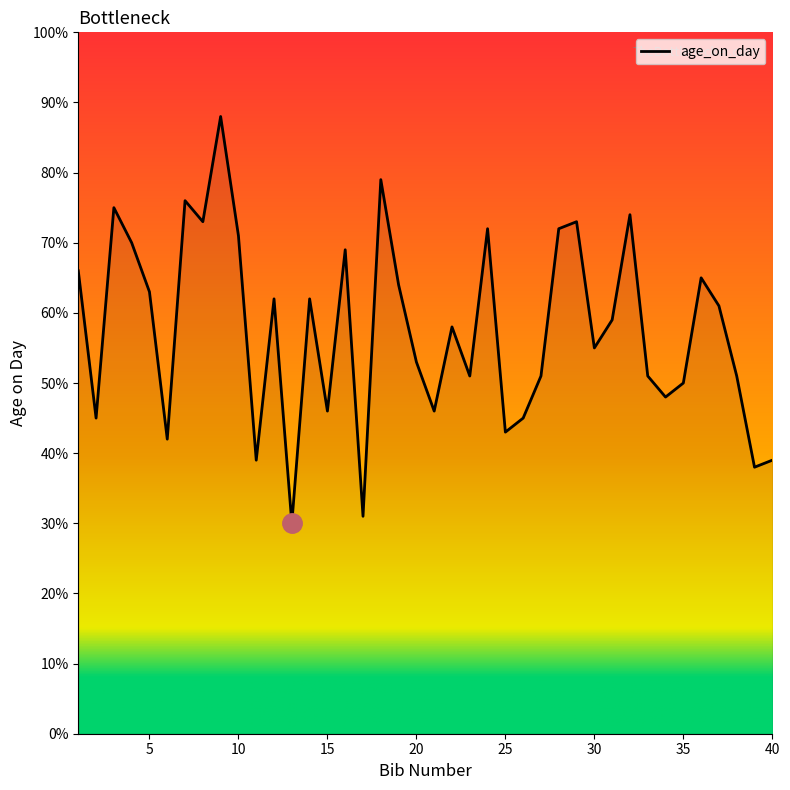

What is the maximum value shown in the chart?

88